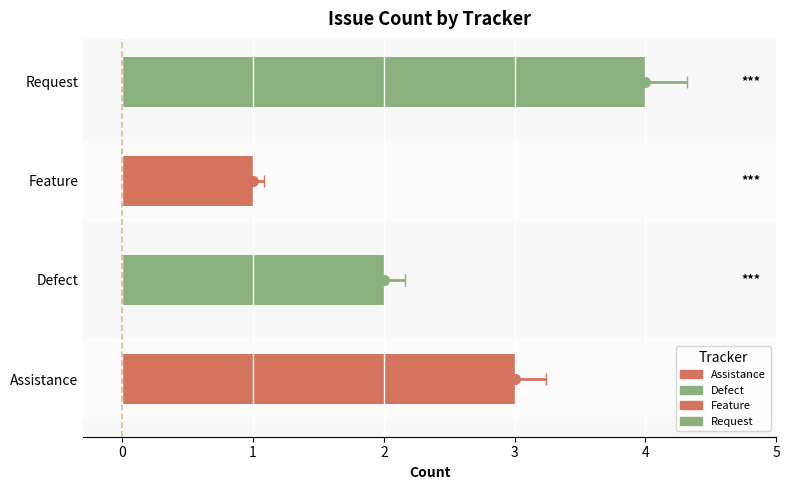

Count the number of categories in the chart.

4